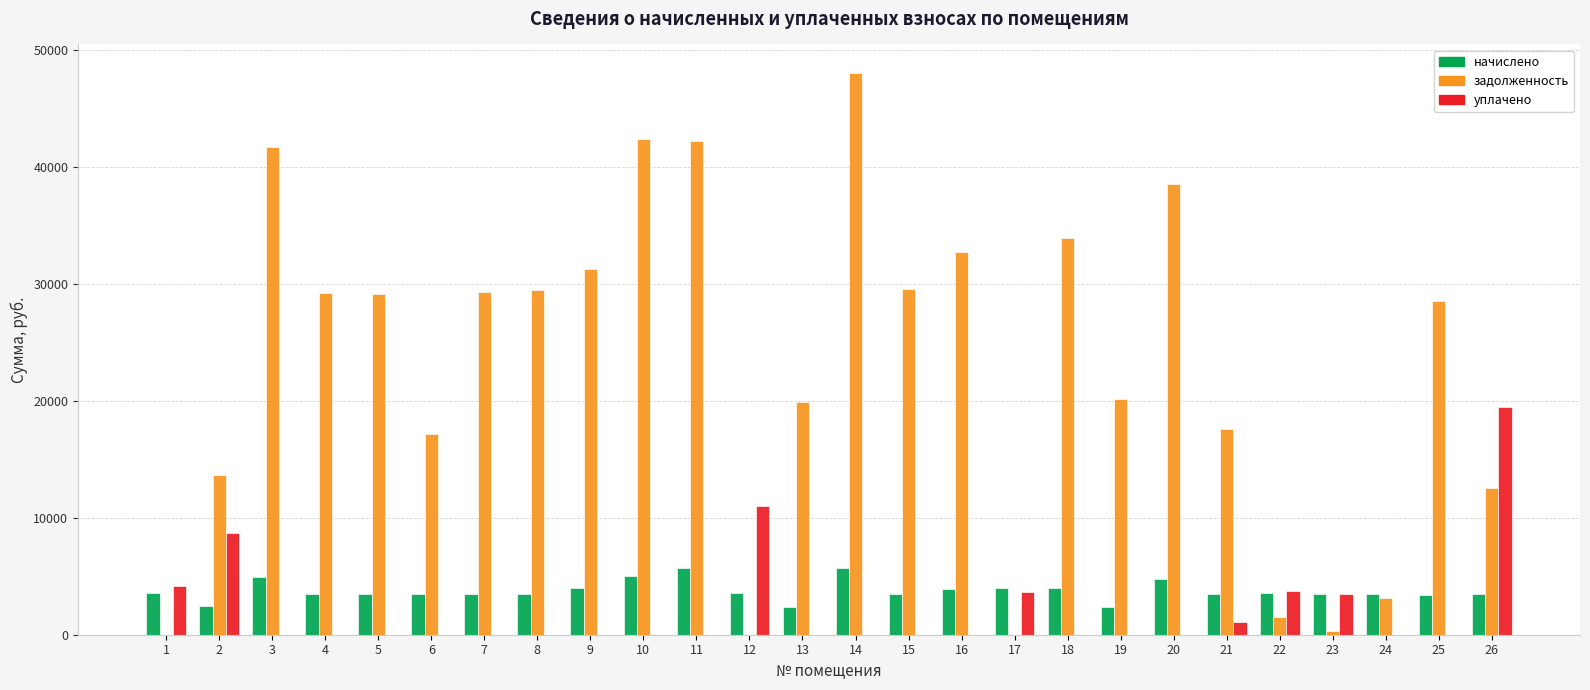

The value of задолженность at 12 is 0.0. True or false?

True